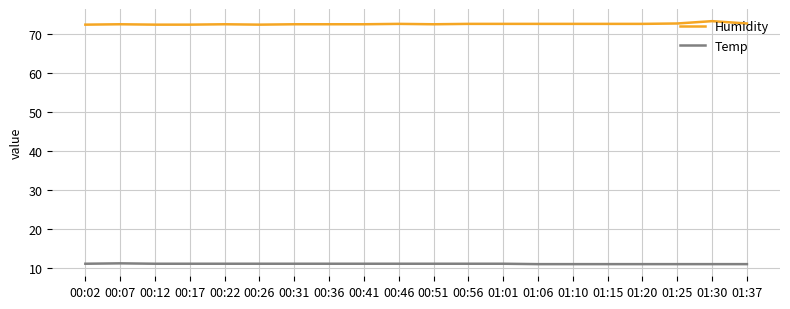

The value of Humidity at 00:12 is 72.4. True or false?

True